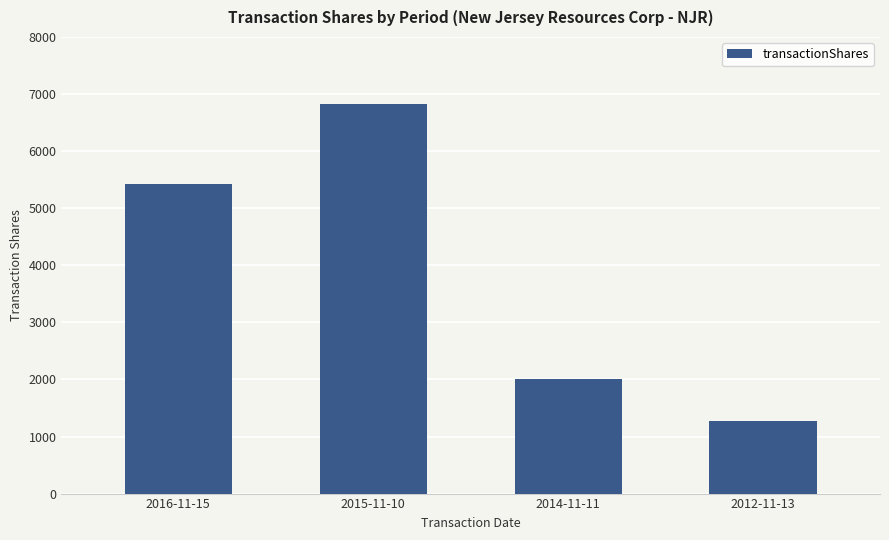

What position from the right is 2016-11-15?

4